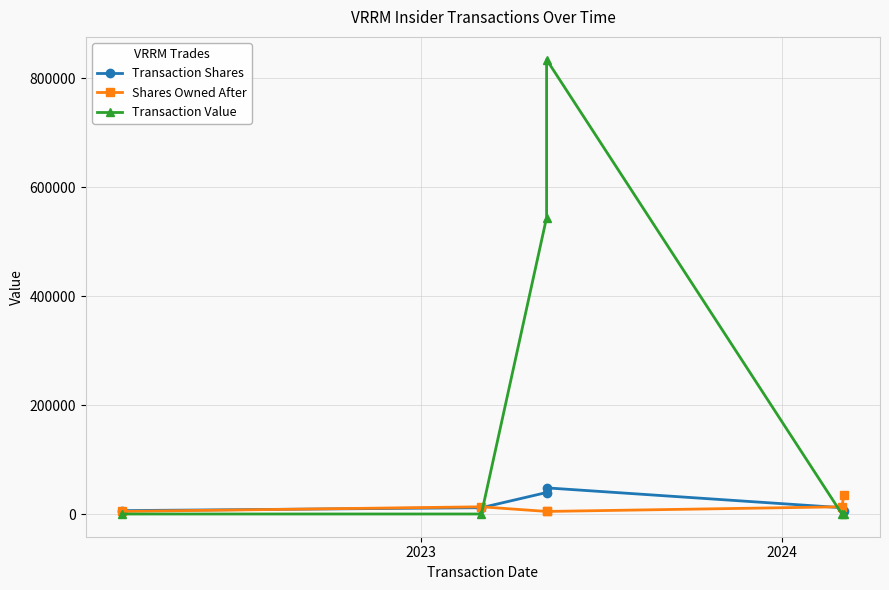

What is the maximum value for Transaction Shares?

48000